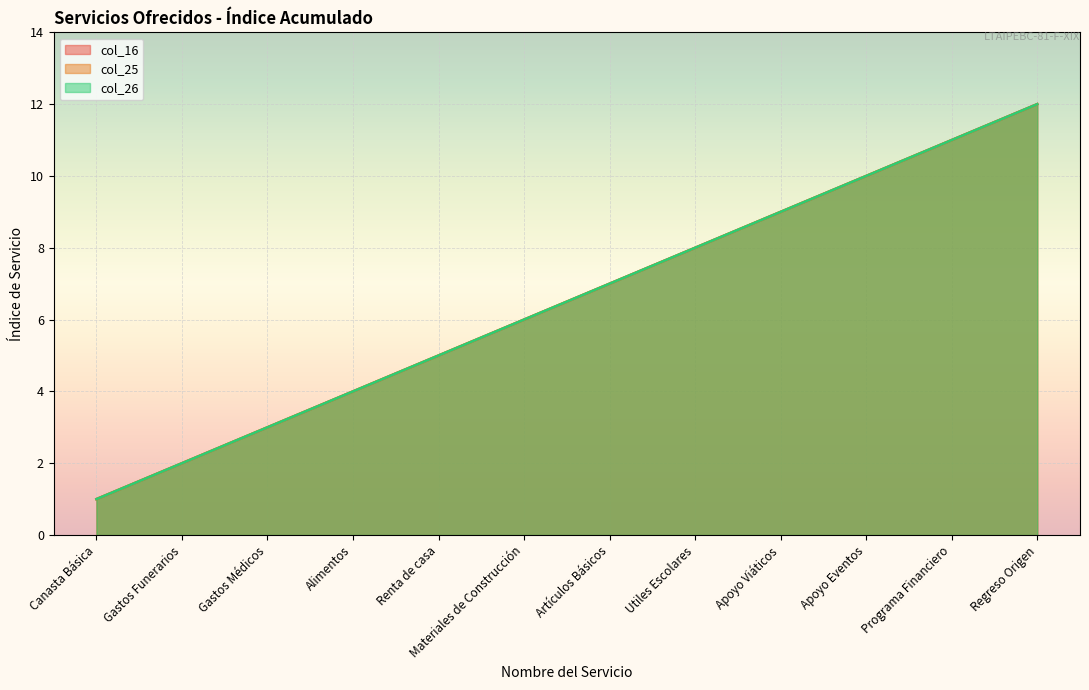

What is the difference between the second highest and second lowest values in the col_25 series?

9